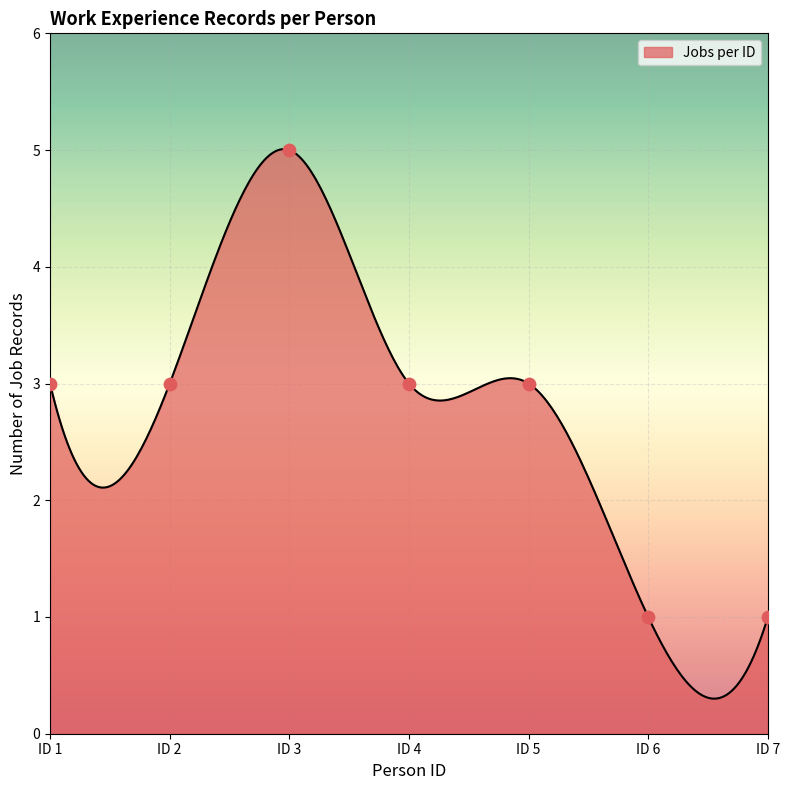

What is the ratio of the value at ID 5 to the value at ID 7?

3.0